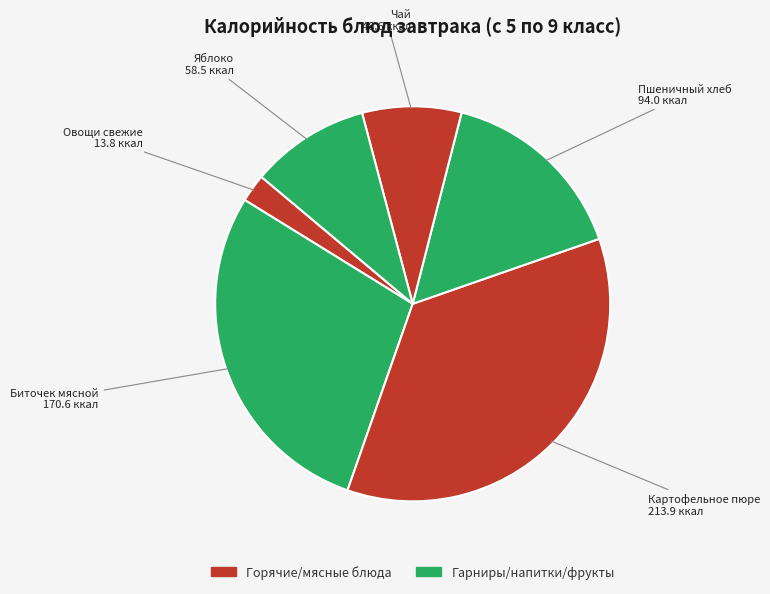

Is there any slice that represents more than half of the pie?

No